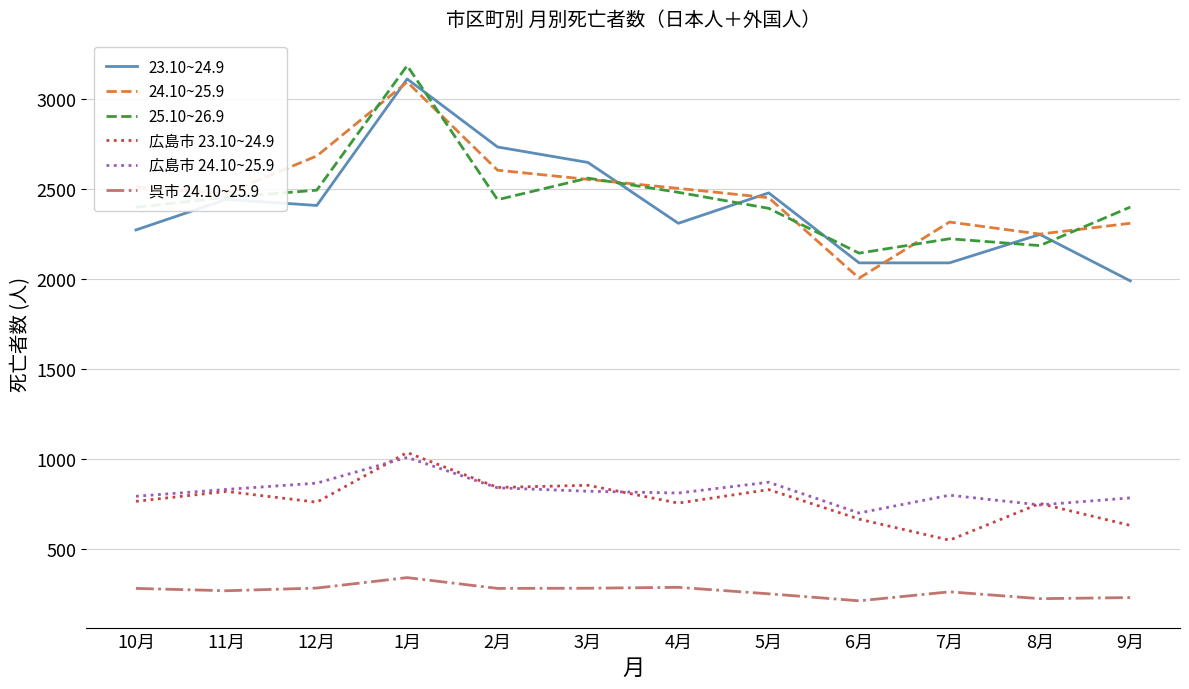

Does the chart have visible grid lines?

Yes